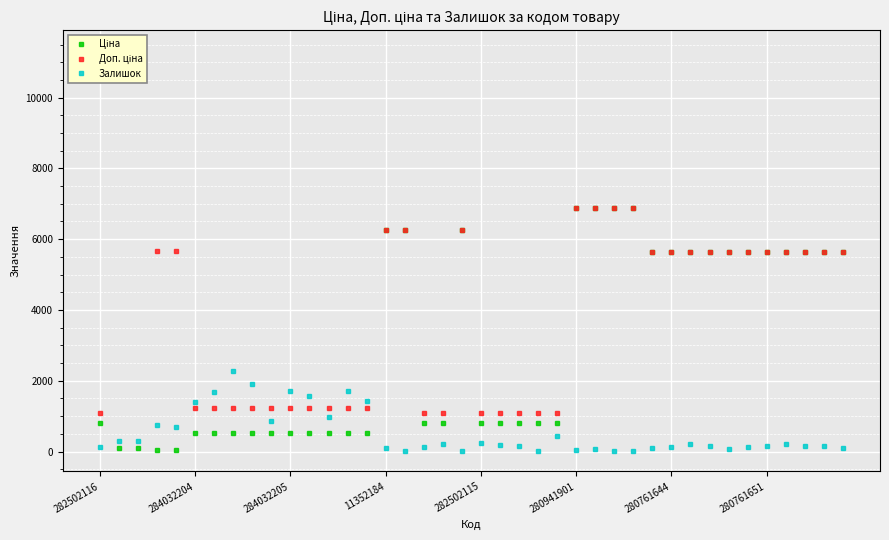

True or false: Залишок has more than 2 points higher than both neighbors.

True